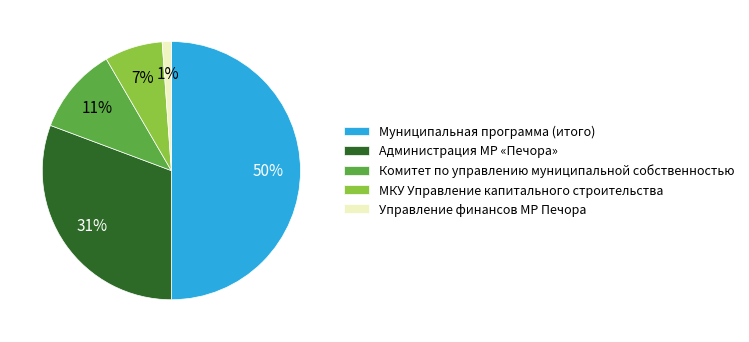

The Комитет по управлению муниципальной собственностью slice represents 11% of the pie. True or false?

True